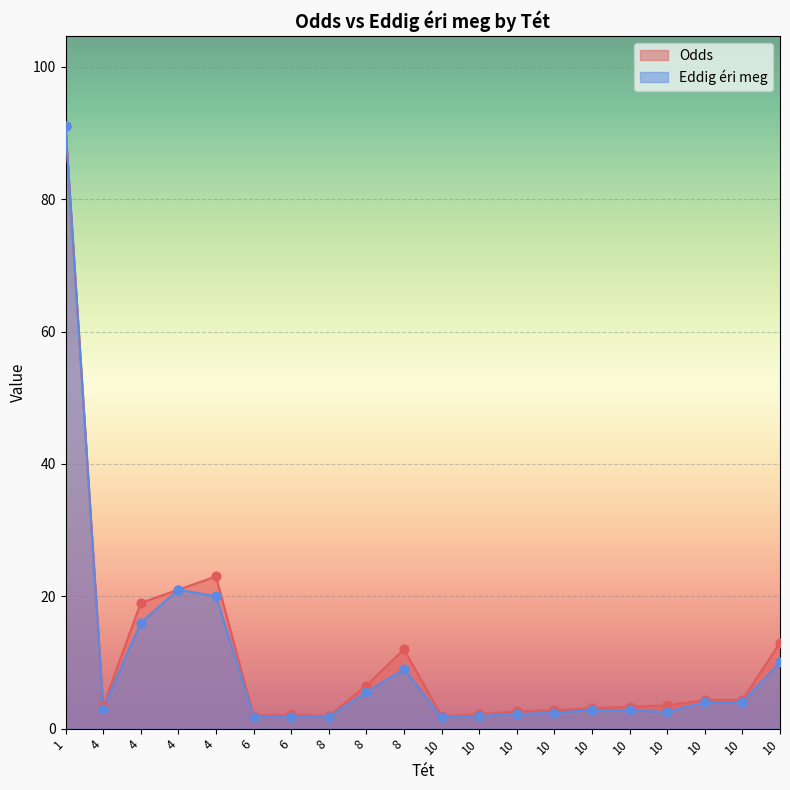

At which category is the sum across all series the highest?

1